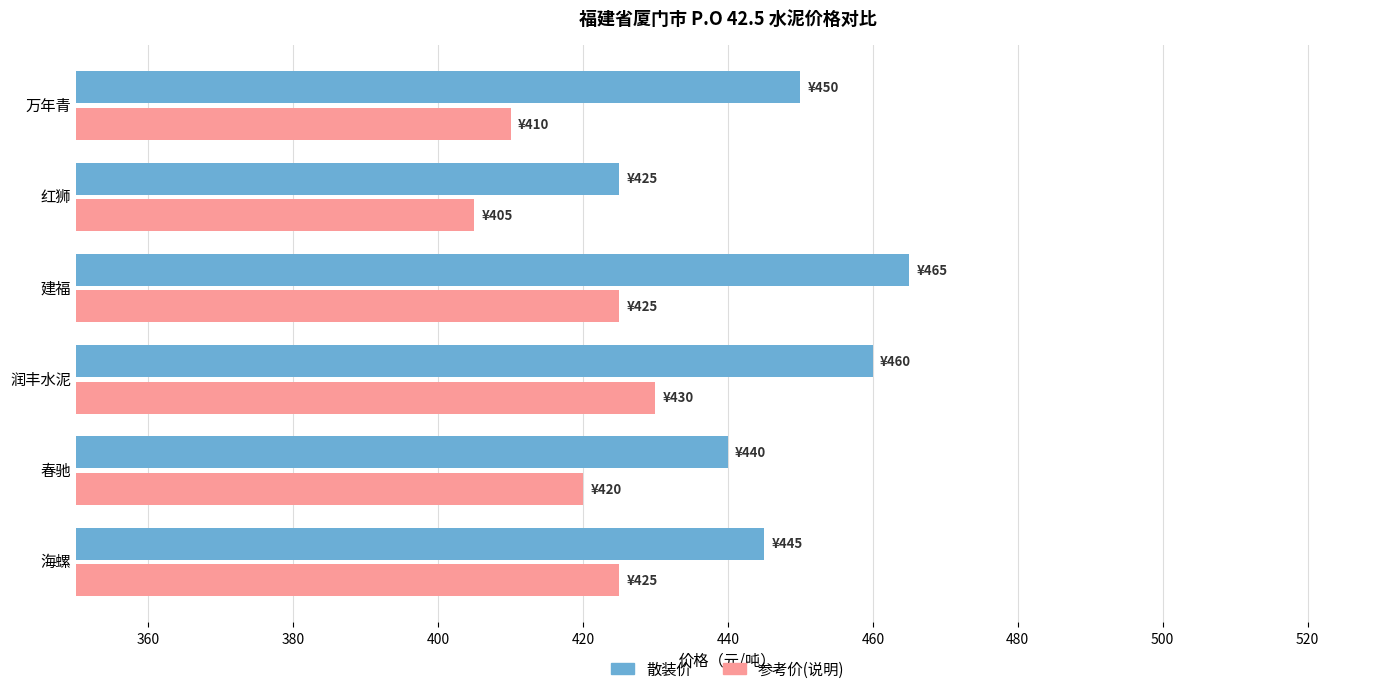

Rank the series by their average value, from lowest to highest.

参考价(说明), 散装价